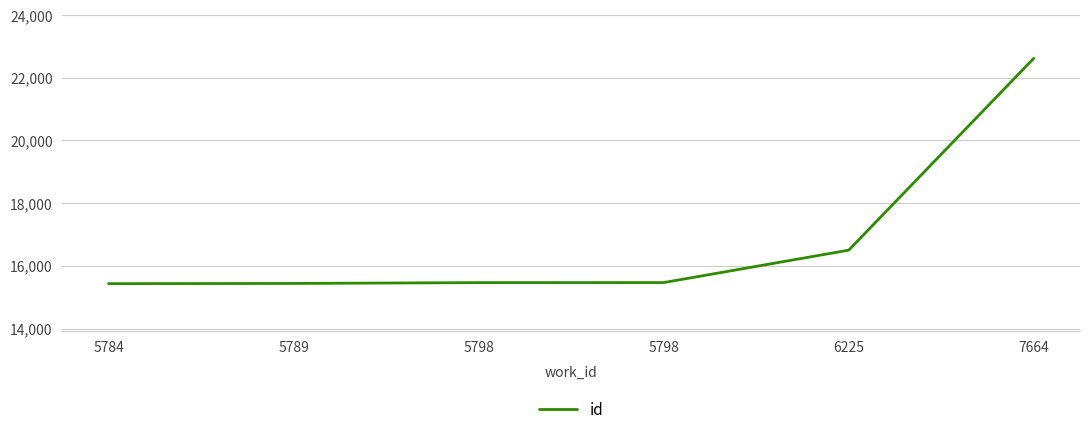

Reading right to left, extract all data points from this chart.

22619	16500	15466	15465	15438	15432